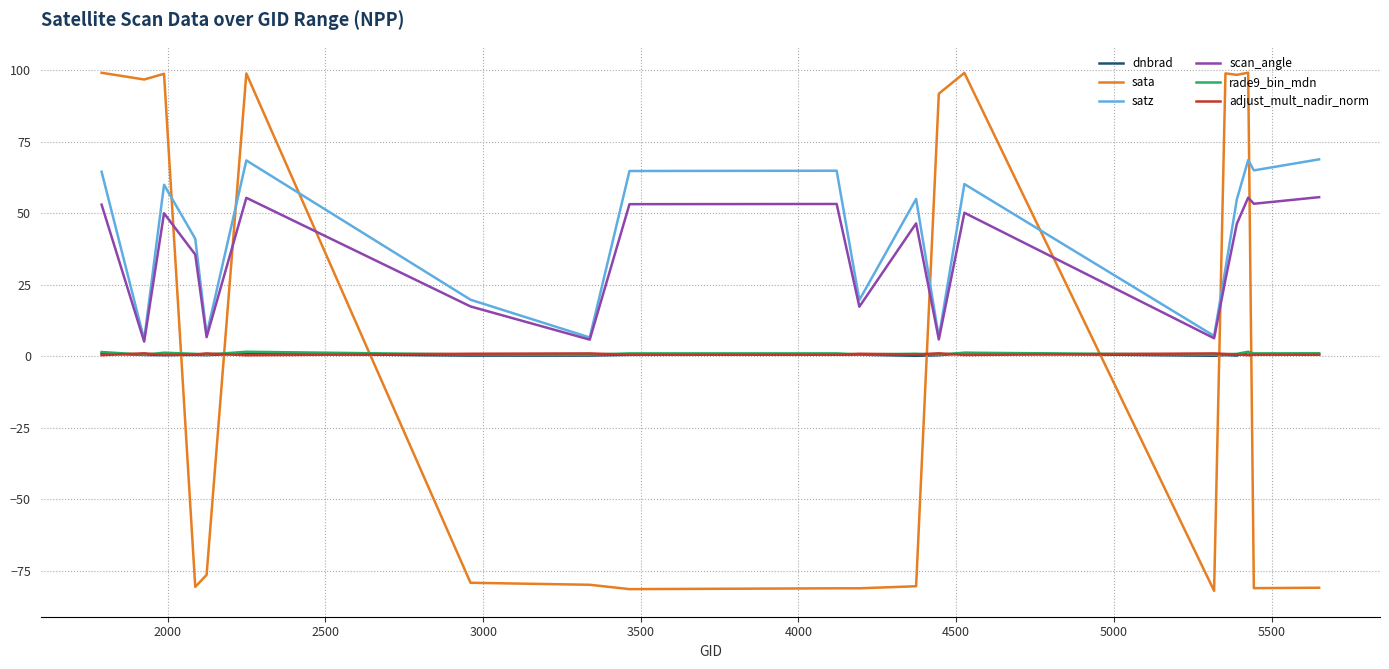

What is the difference between the second highest and second lowest values in the satz series?

62.1